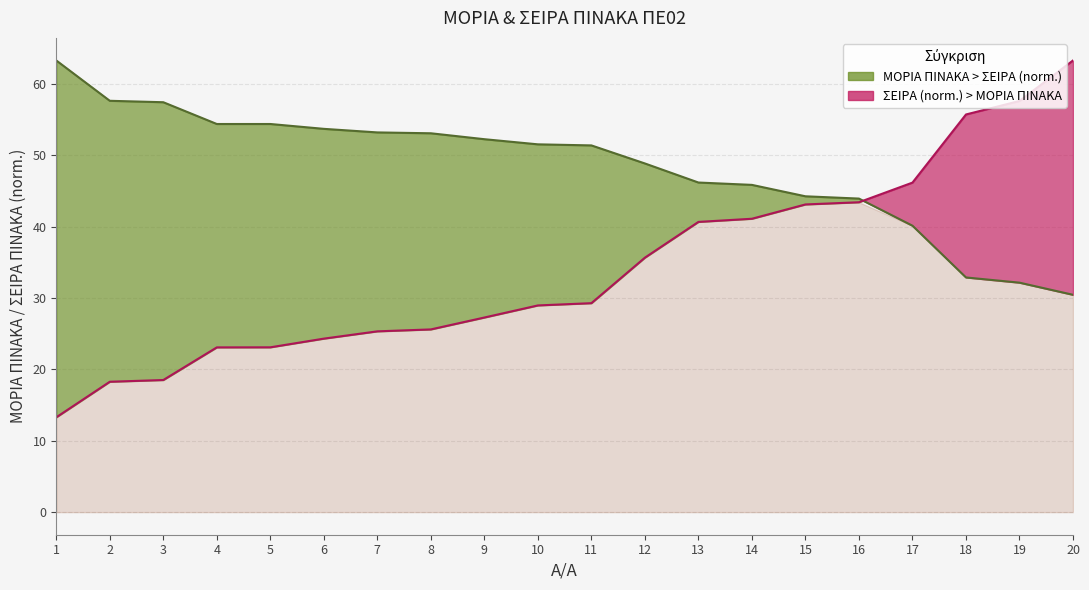

Is the value of ΣΕΙΡΑ ΠΙΝΑΚΑ (norm.) at 18 greater than the value of ΜΟΡΙΑ ΠΙΝΑΚΑ at 6?

Yes